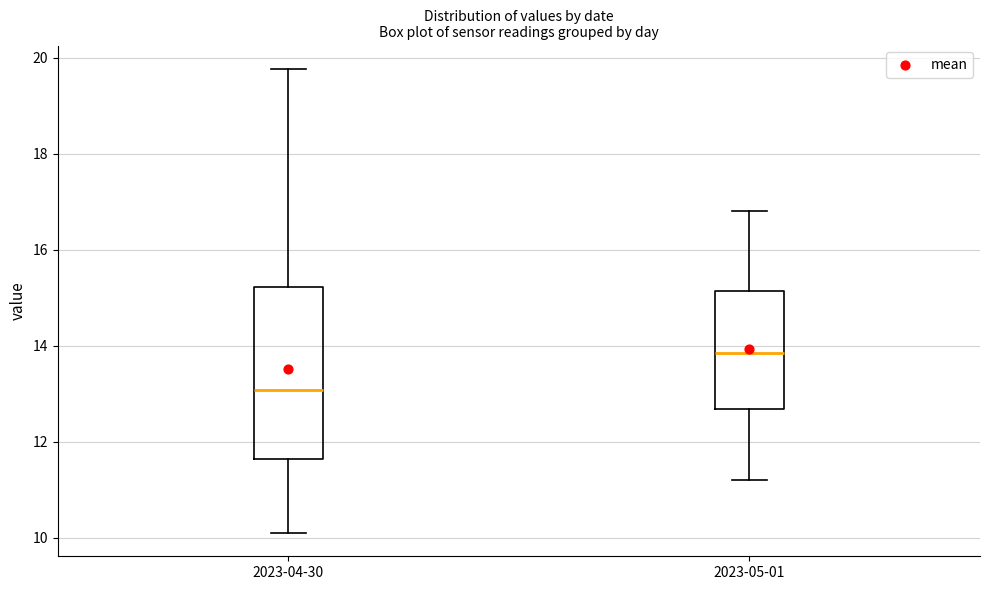

Where is the lower edge of the box for 2023-05-01 on the y-axis? The values are not printed on the chart, so give them approximately, as read against the axis.

12.6